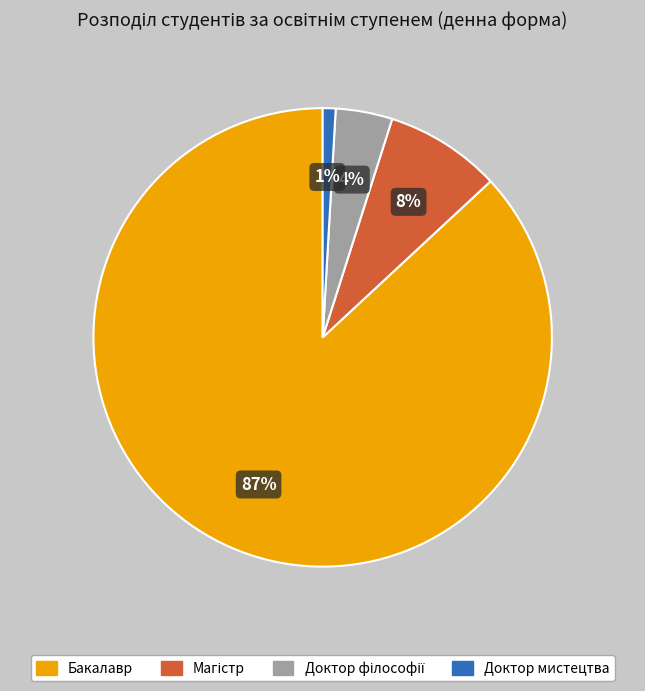

To the nearest percent, what is the average slice percentage?

25%